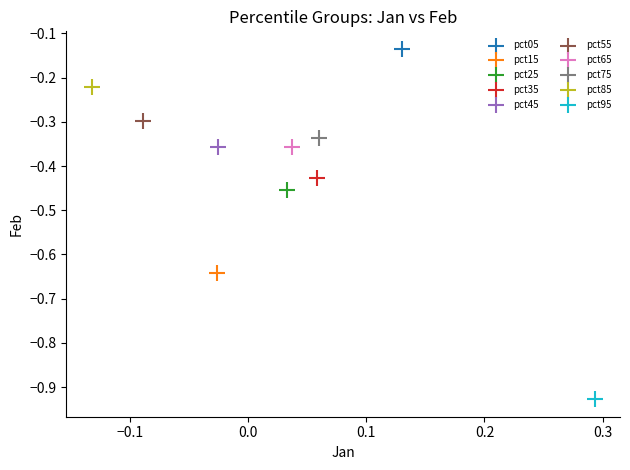

What are all the series names shown in the legend?

pct05, pct15, pct25, pct35, pct45, pct55, pct65, pct75, pct85, pct95